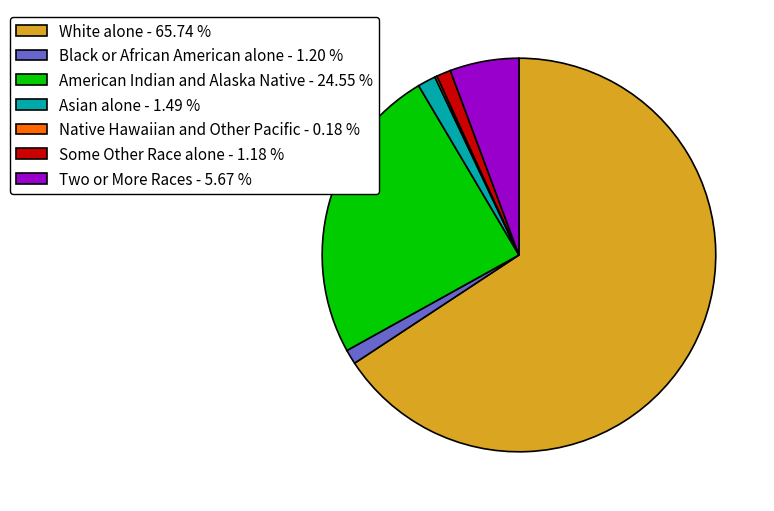

Between Asian alone - 1.49 % and White alone - 65.74 %, which is larger?

White alone - 65.74 %